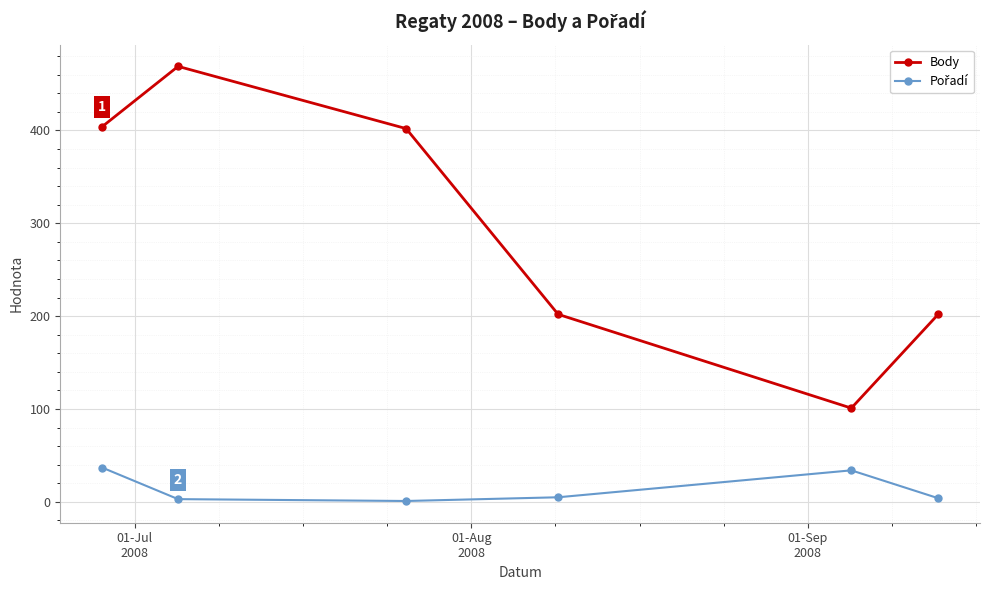

What is the average value of the Body series?

297